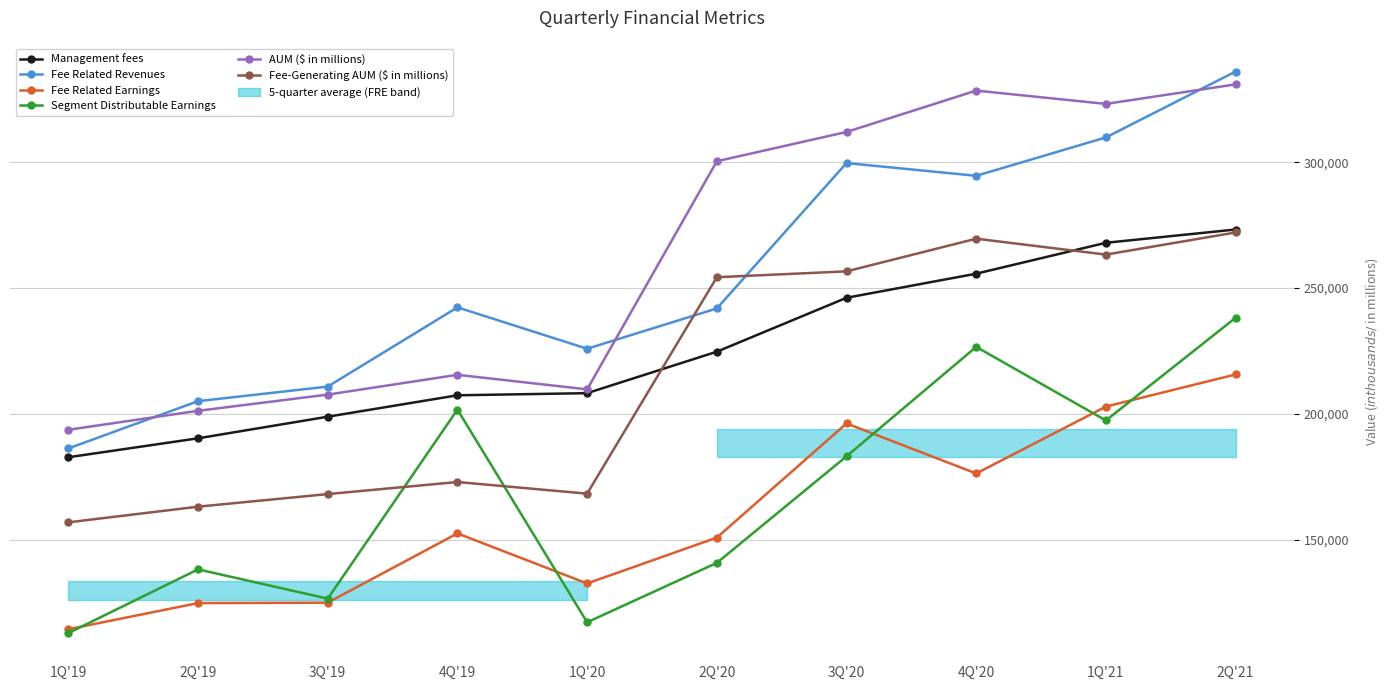

What is the total value across all series at 1Q'21?

1564809